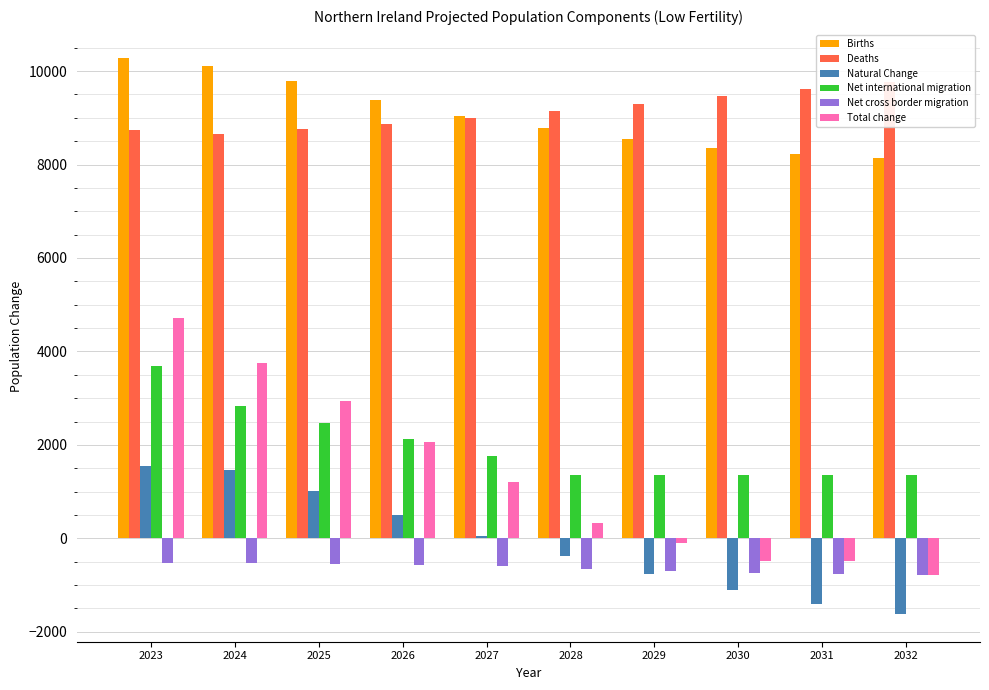

Is it true that Births equals 15055 at 2026?

False